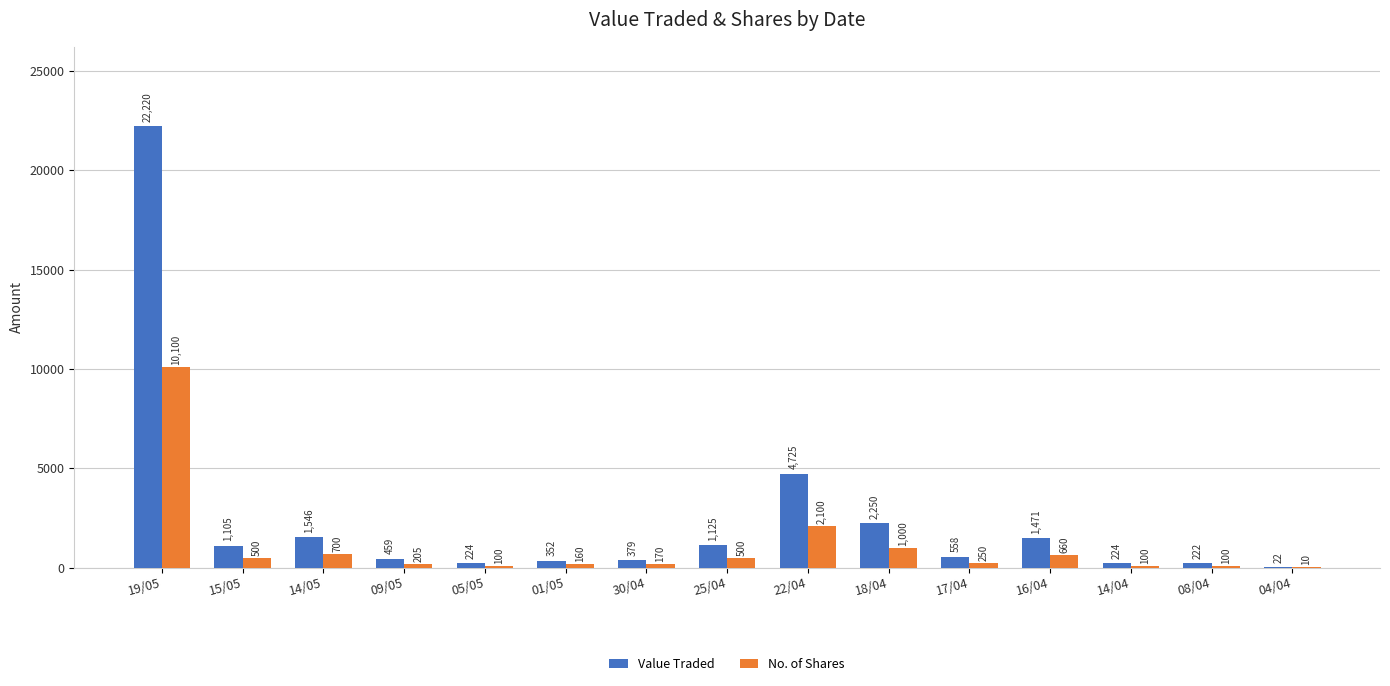

Reading left to right, what are all the values shown in this chart?

Value Traded: 19/05=22220	15/05=1105	14/05=1546	09/05=459	05/05=224	01/05=352	30/04=379	25/04=1125	22/04=4725	18/04=2250	17/04=558	16/04=1471	14/04=224	08/04=222	04/04=22
No. of Shares: 19/05=10100	15/05=500	14/05=700	09/05=205	05/05=100	01/05=160	30/04=170	25/04=500	22/04=2100	18/04=1000	17/04=250	16/04=660	14/04=100	08/04=100	04/04=10